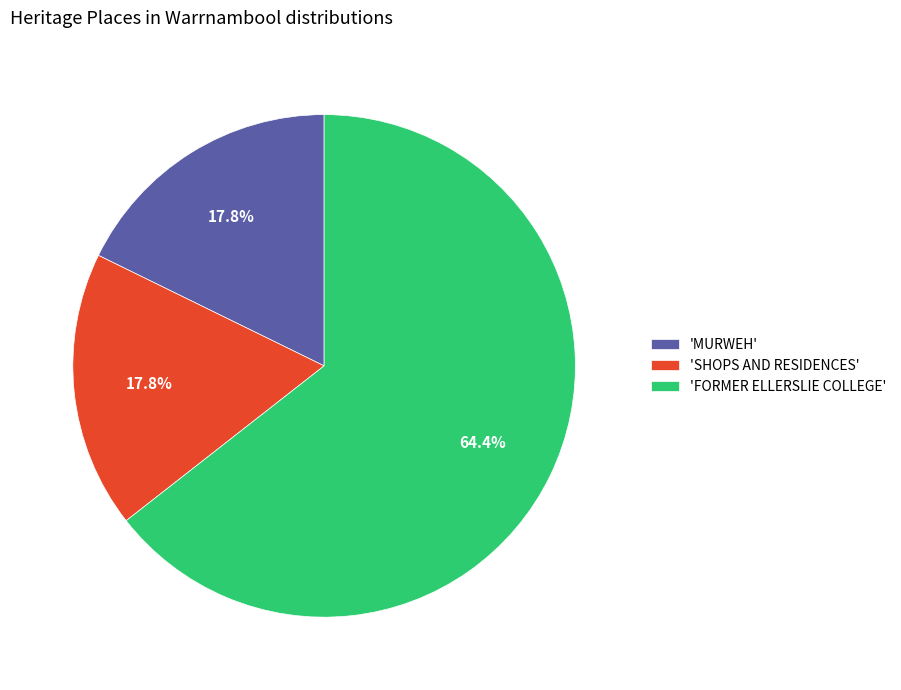

Is the sum of 'FORMER ELLERSLIE COLLEGE' and 'MURWEH' greater than half?

Yes